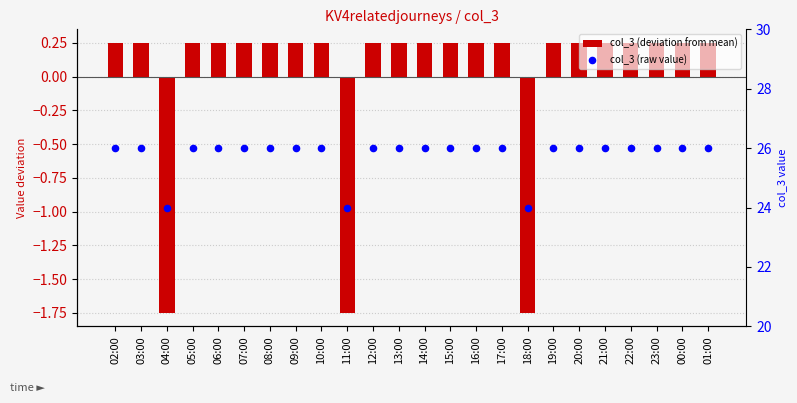

Is the value of col_3 (raw value) at 01:00 greater than the value of col_3 (deviation from mean) at 18:00?

Yes